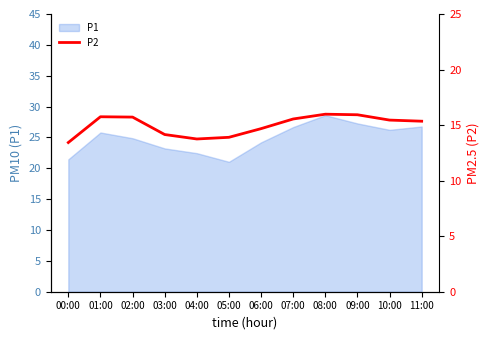

Does the chart have visible grid lines?

No